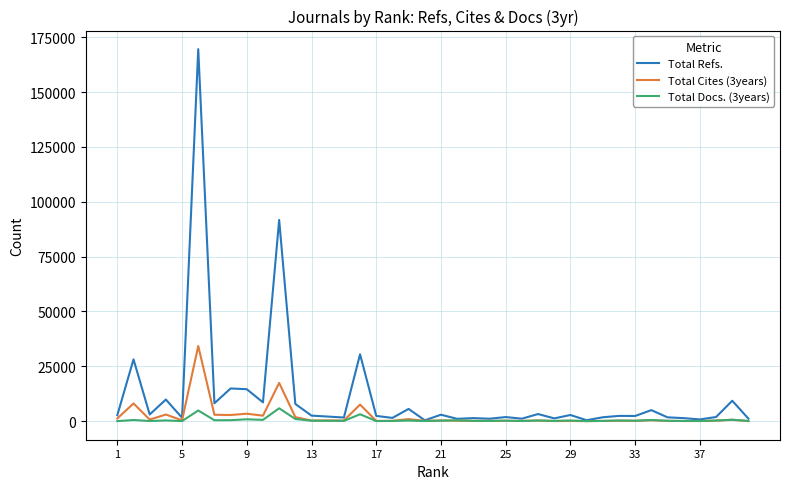

How many values in the Total Docs. (3years) series are below 236?

20